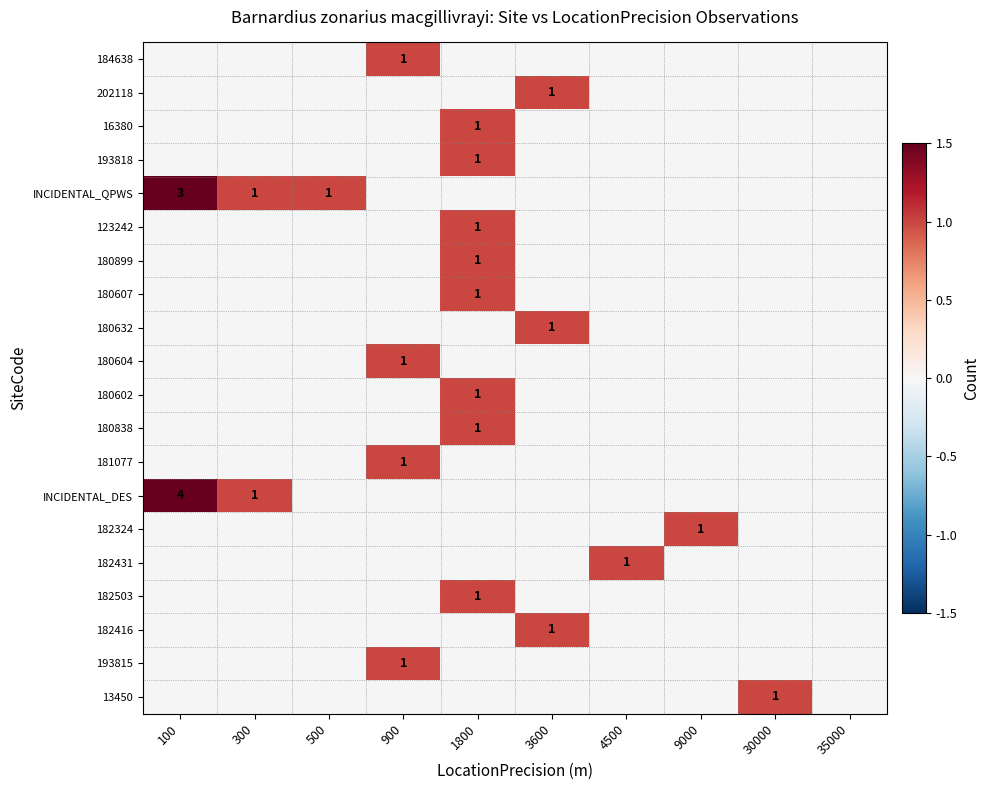

The value of 16380 at 1800 is 0. True or false?

False